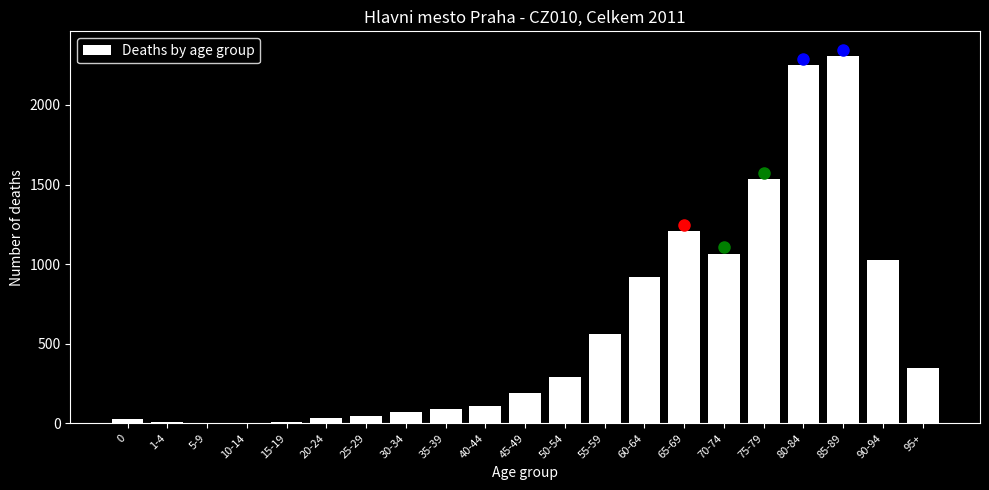

What is the maximum value shown in the chart?

2305